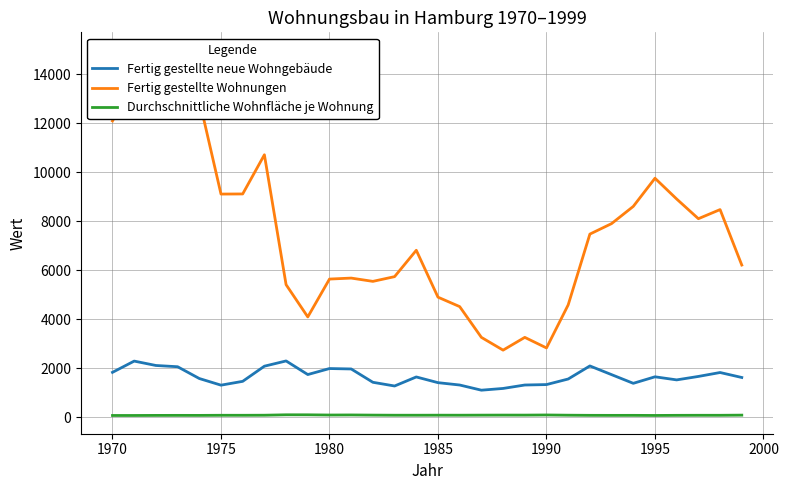

What is the difference between the second highest and second lowest values in the Fertig gestellte neue Wohngebäude series?

1116.0